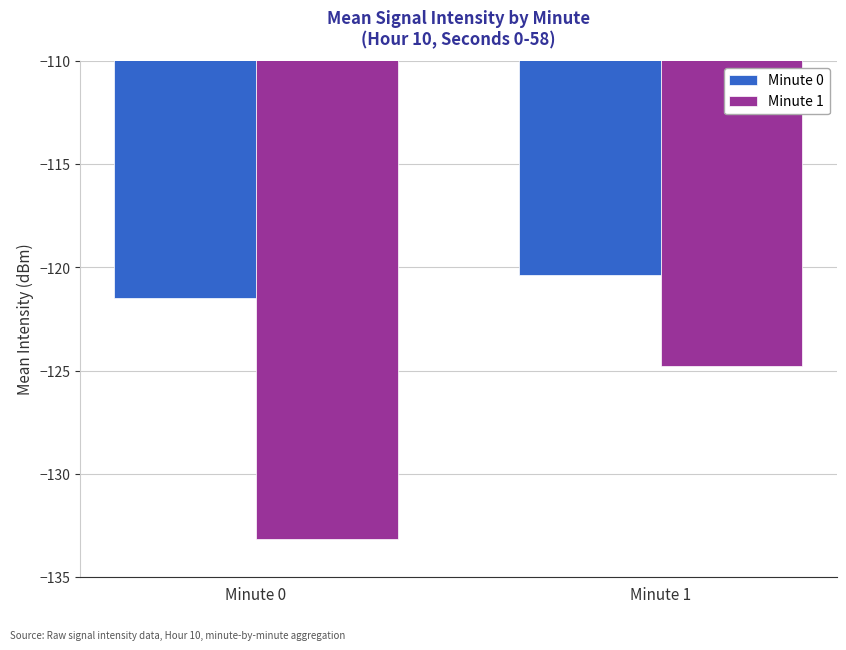

Which category has the highest value in the Minute 1 series?

Minute 1